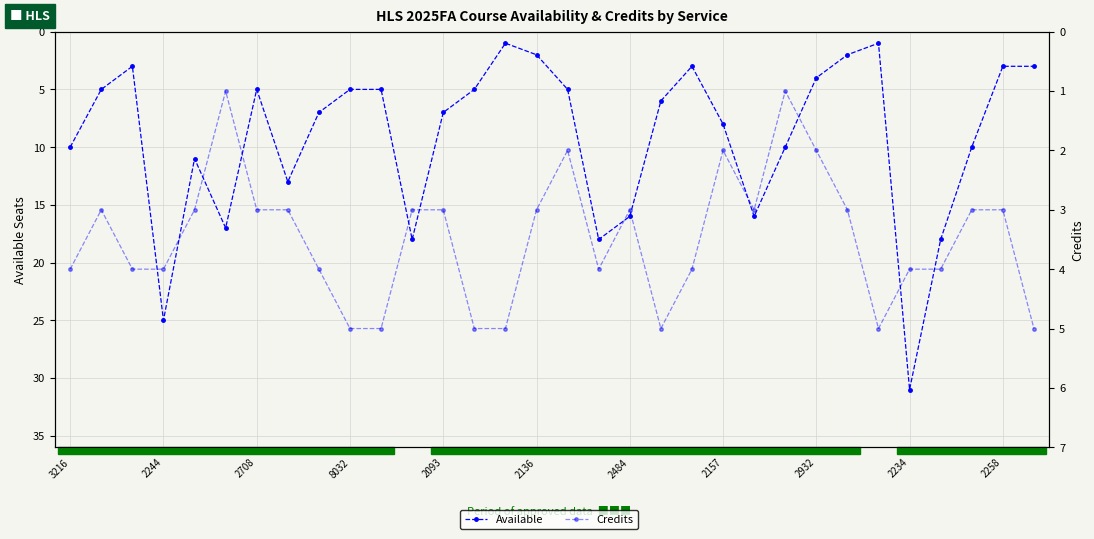

How many lines are shown in the chart?

2